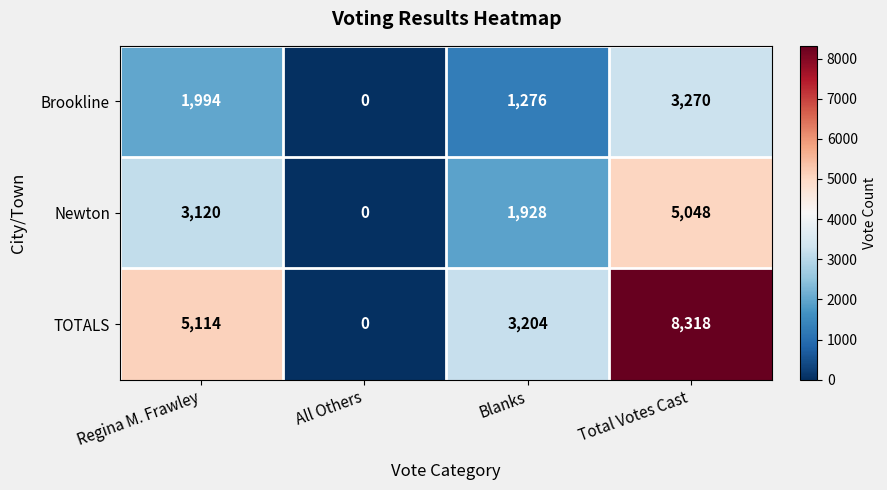

Rank the series by their average value, from highest to lowest.

TOTALS, Newton, Brookline